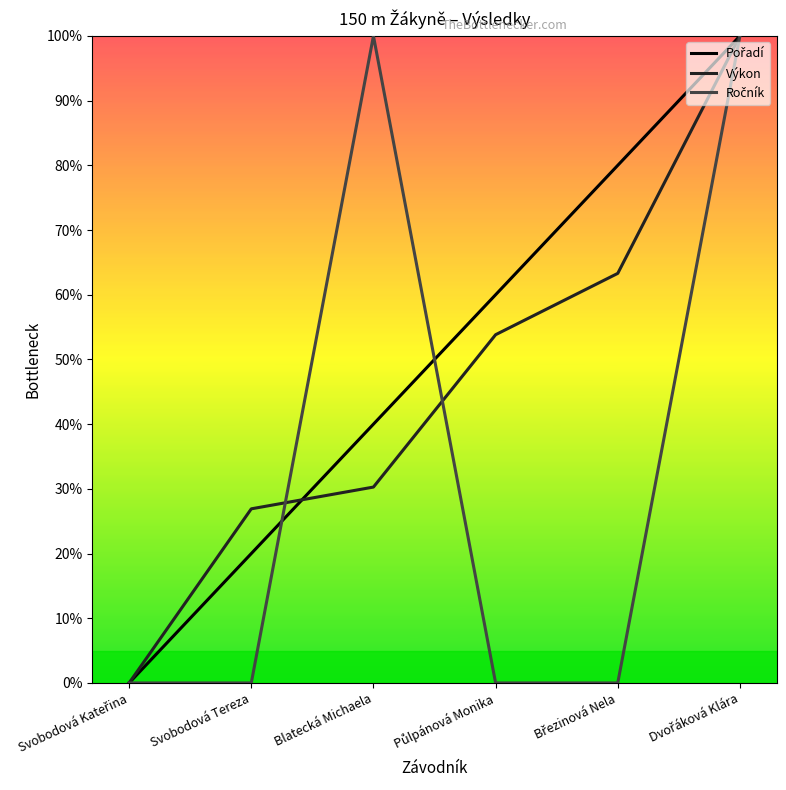

How many series are shown in this chart?

3